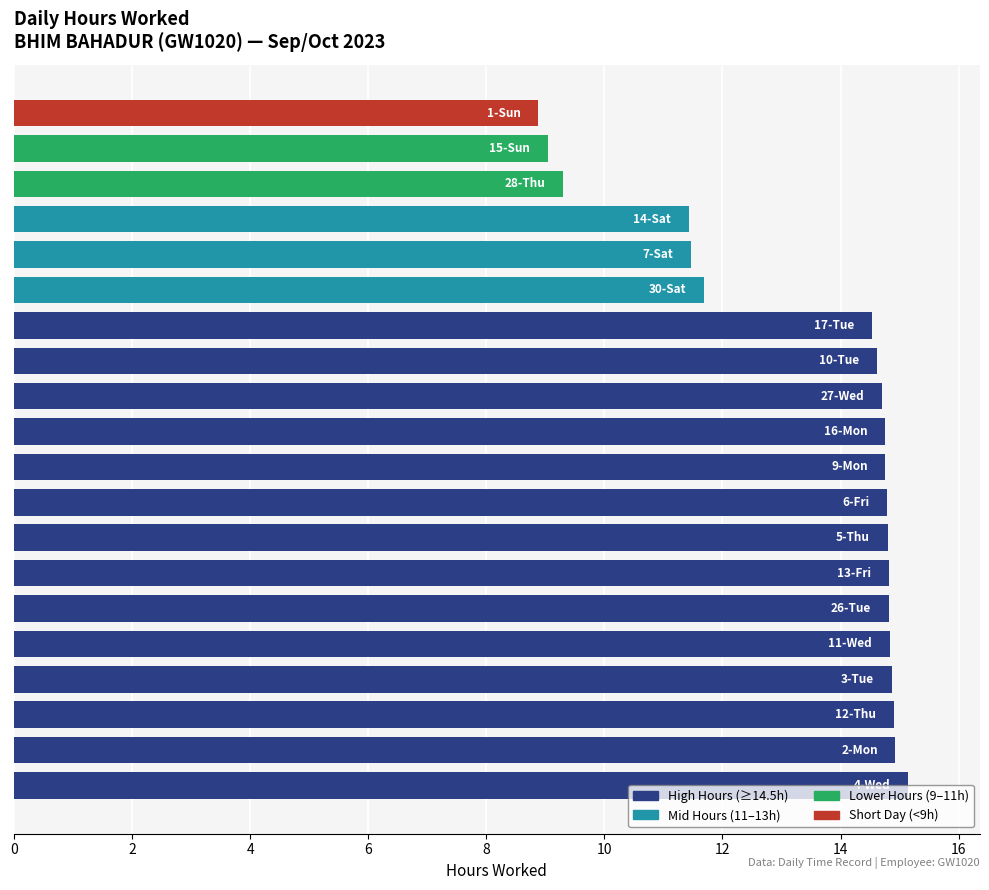

How many values exceed 14?

14